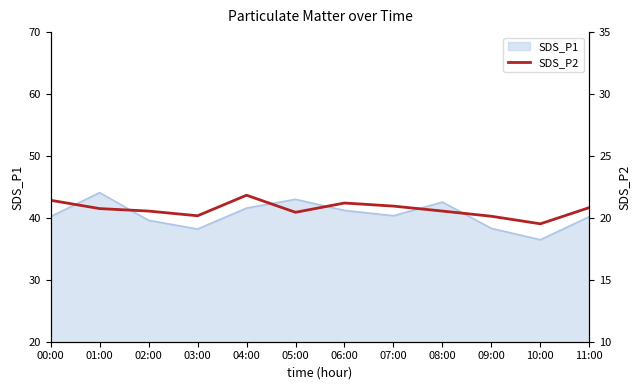

Is it true that SDS_P1 equals 19.8 at 07:00?

False